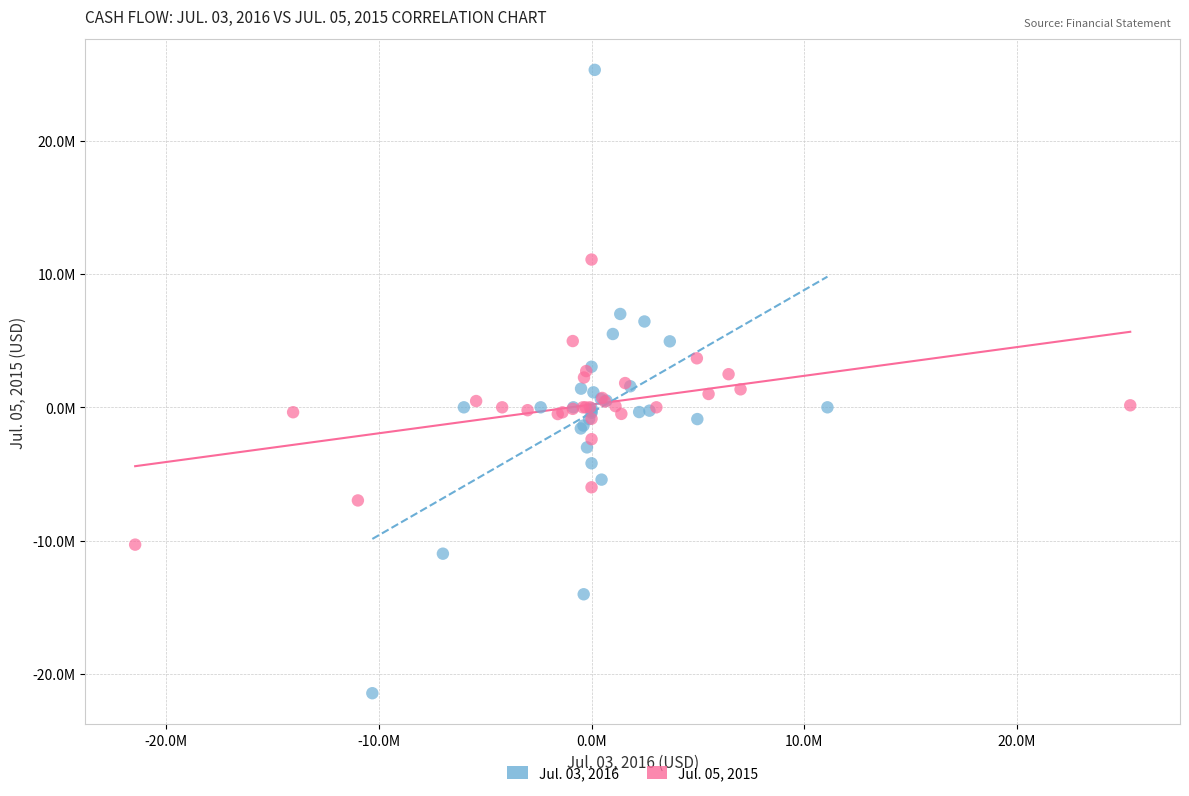

Which series has the largest Y range (max minus min)?

Jul. 03, 2016